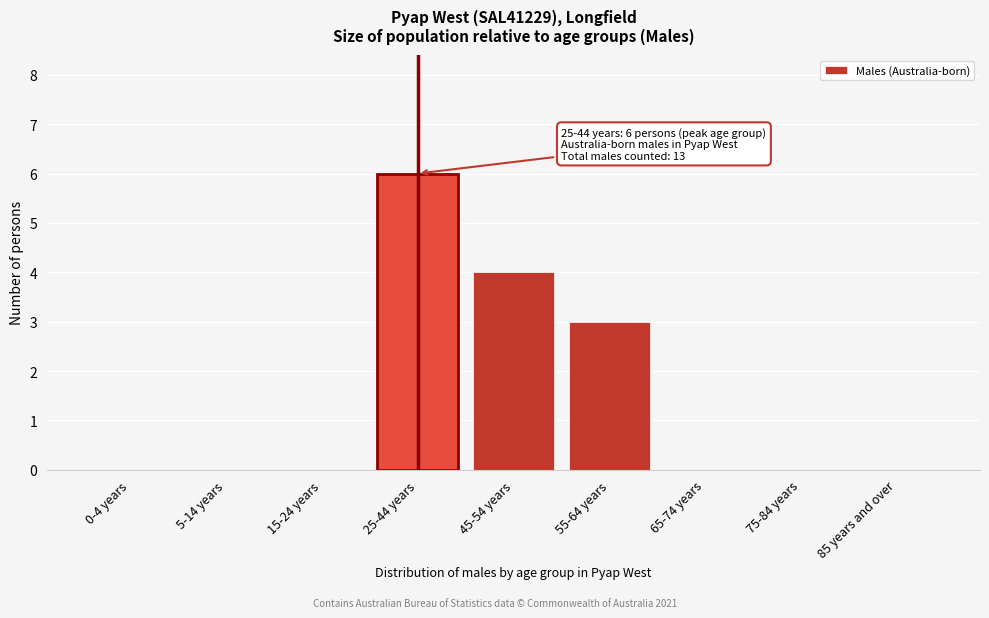

Reading left to right, extract all data points from this chart.

0-4 years=0	5-14 years=0	15-24 years=0	25-44 years=6	45-54 years=4	55-64 years=3	65-74 years=0	75-84 years=0	85 years and over=0